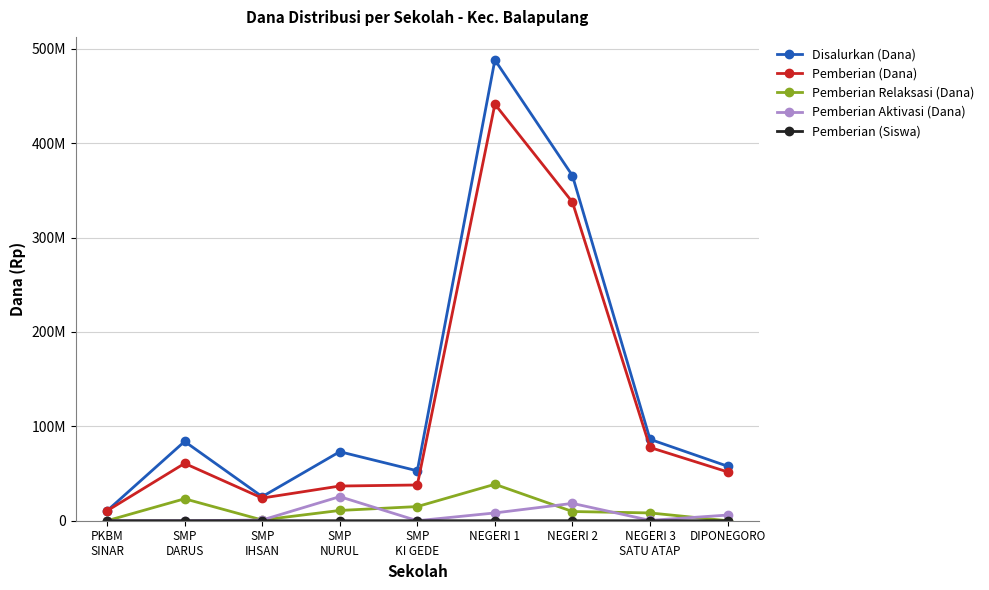

What is the approximate value of Disalurkan (Dana) at SMP
IHSAN, to the nearest 50?

25500000